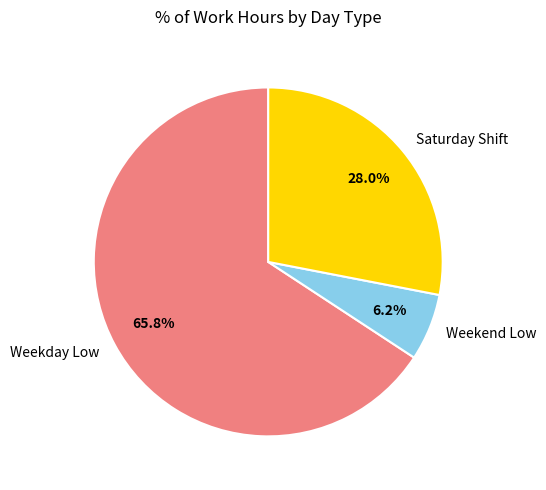

Which has a higher value, Weekend Low or Saturday Shift?

Saturday Shift